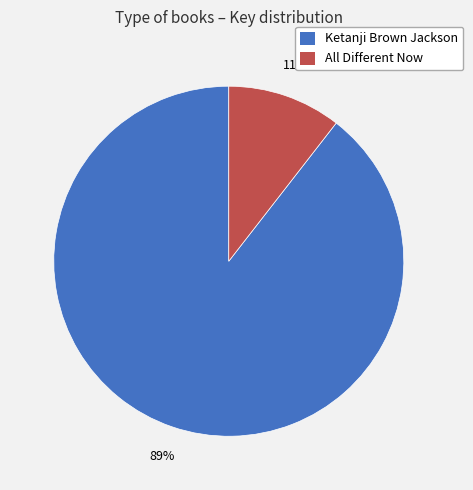

Does Ketanji Brown Jackson account for over 50% of the chart?

Yes